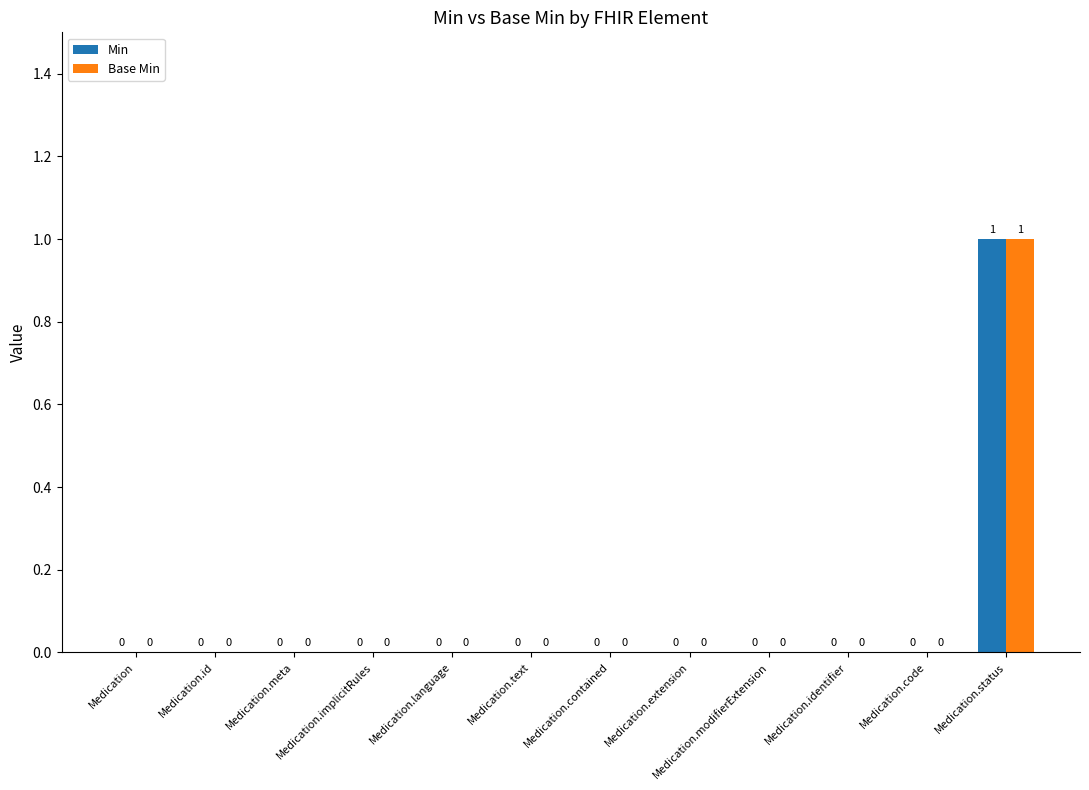

What is the greatest value displayed?

1